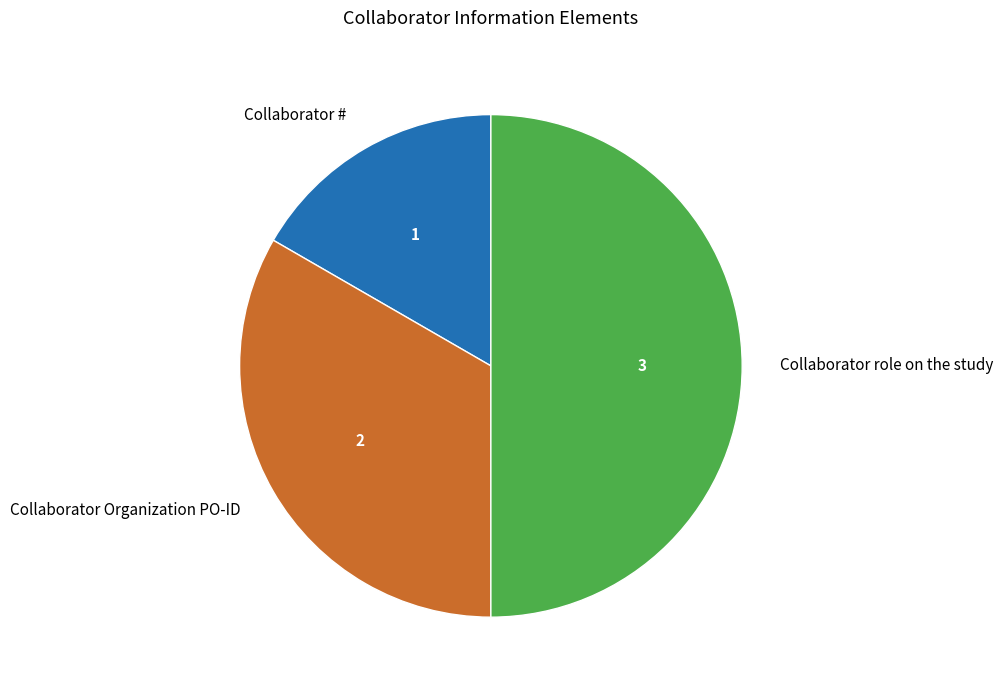

Rank the categories by value from highest to lowest.

Collaborator role on the study, Collaborator Organization PO-ID, Collaborator #